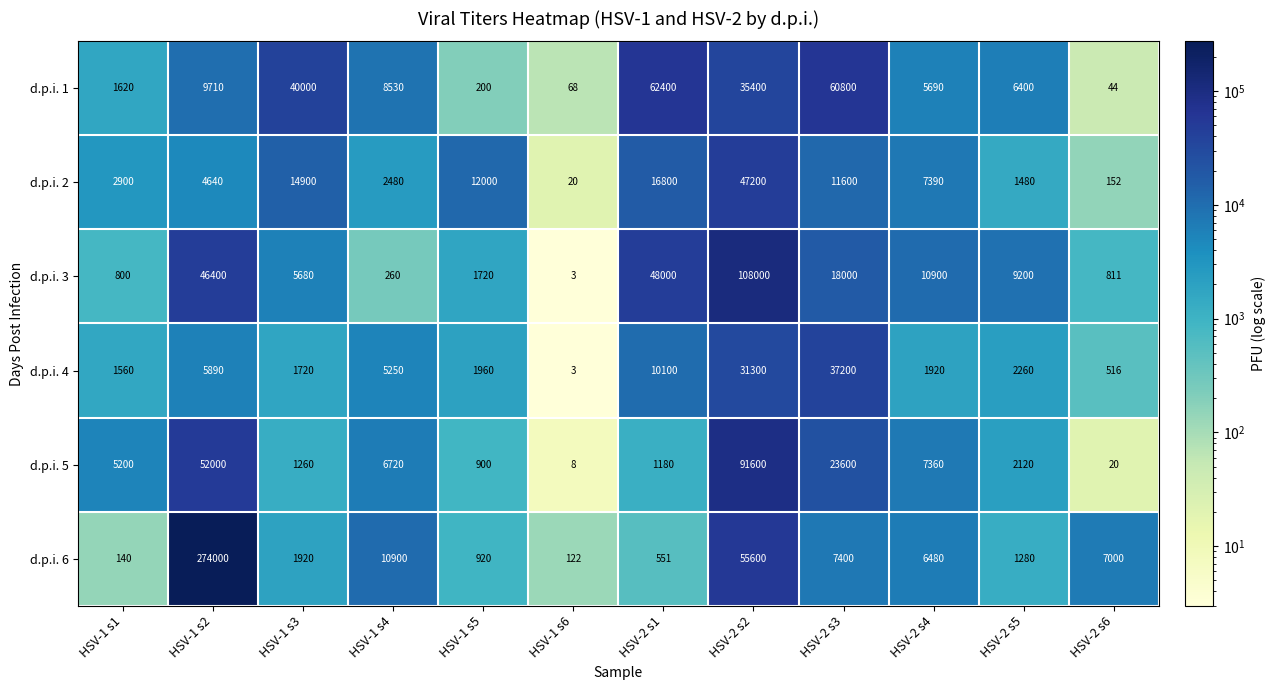

List the series in order of their peak value, highest first.

d.p.i. 6, d.p.i. 3, d.p.i. 5, d.p.i. 1, d.p.i. 2, d.p.i. 4